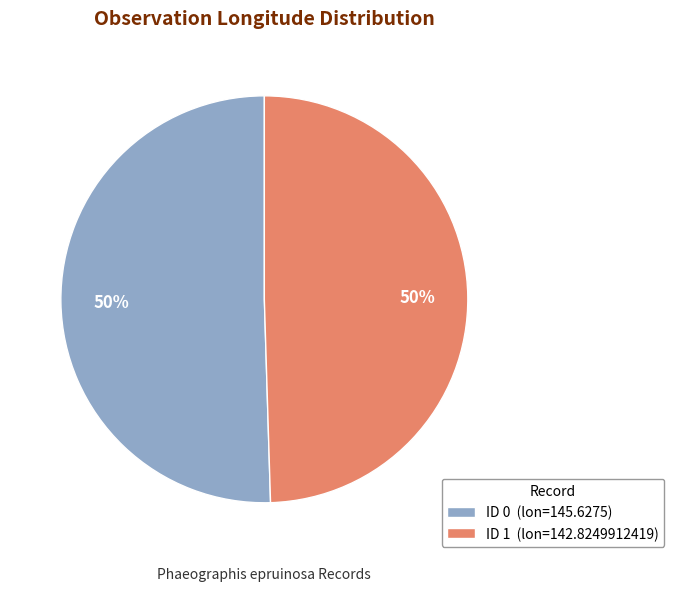

Do ID 1 (lon=142.8249912419) and ID 0 (lon=145.6275) together represent more than half of the pie?

Yes